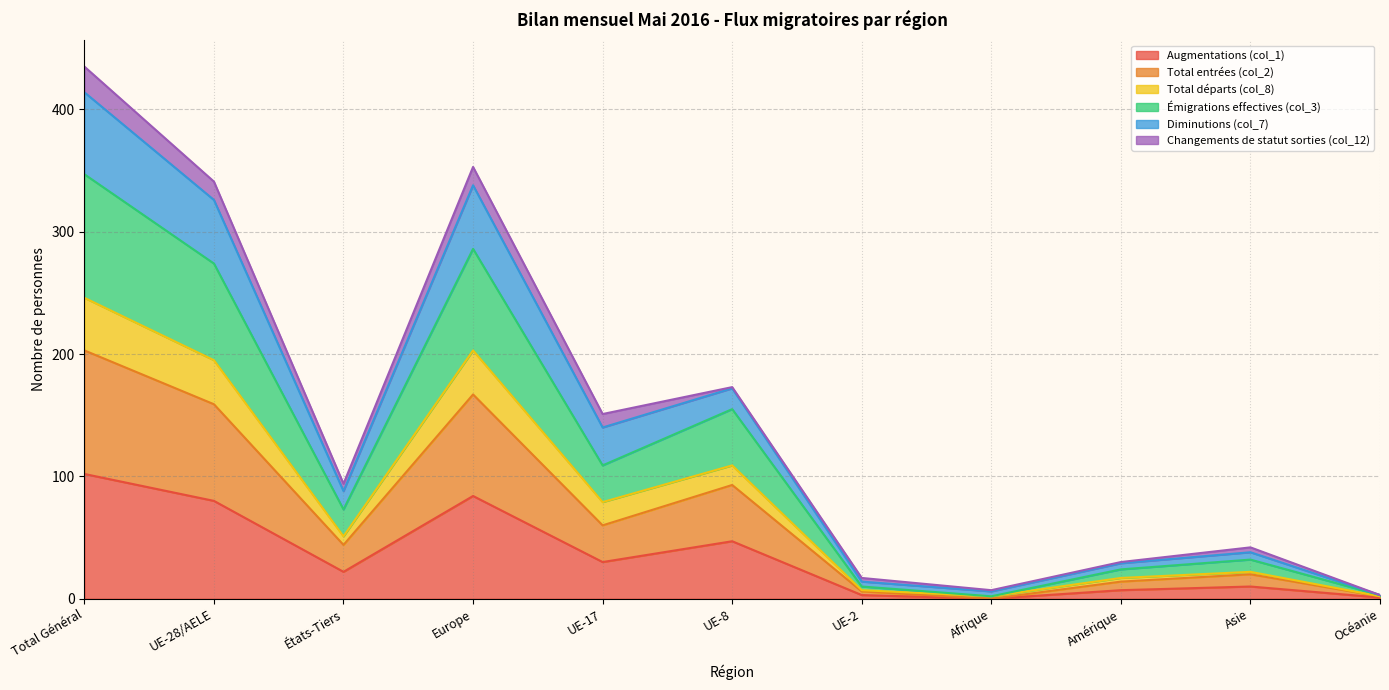

Does the chart have visible grid lines?

Yes